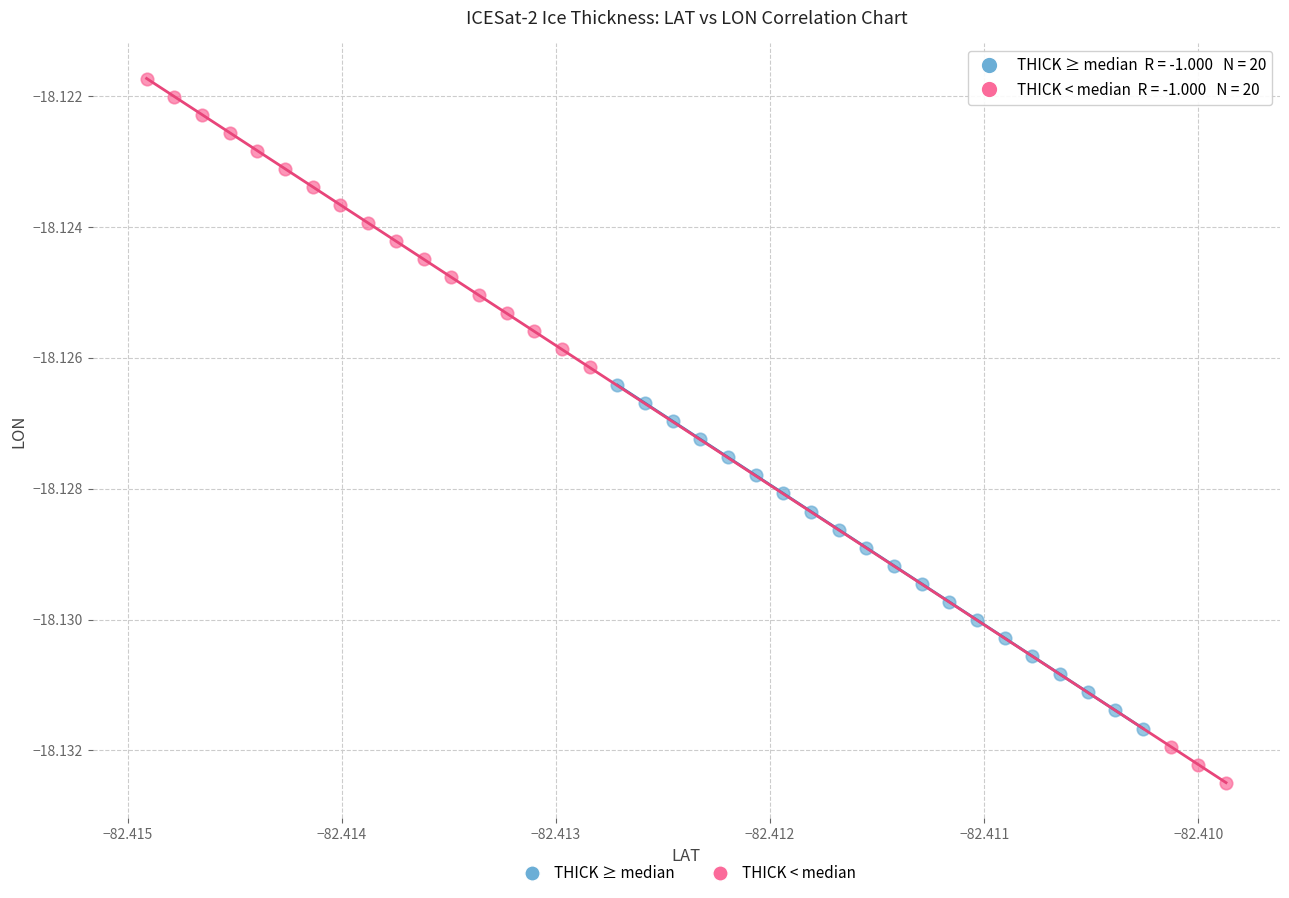

Which series contains the lowest Y value?

THICK < median